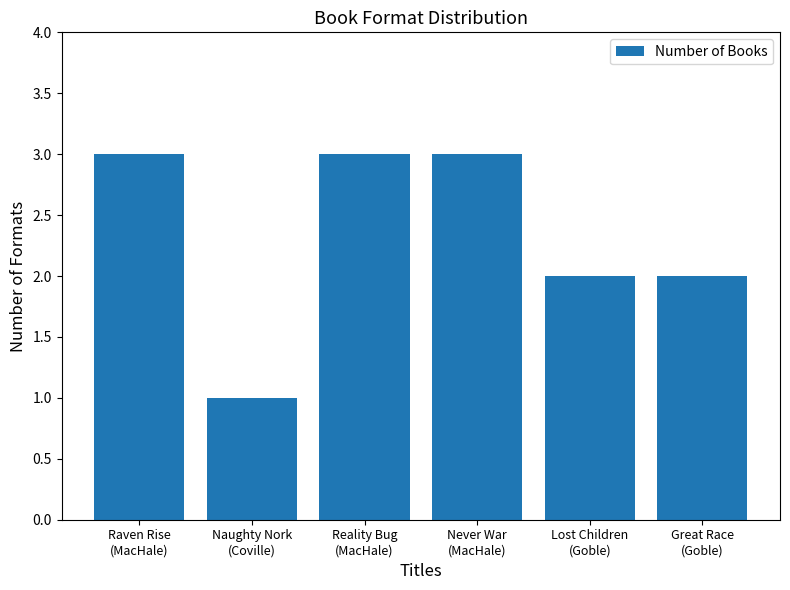

Which has a higher value, Never War
(MacHale) or Naughty Nork
(Coville)?

Never War
(MacHale)